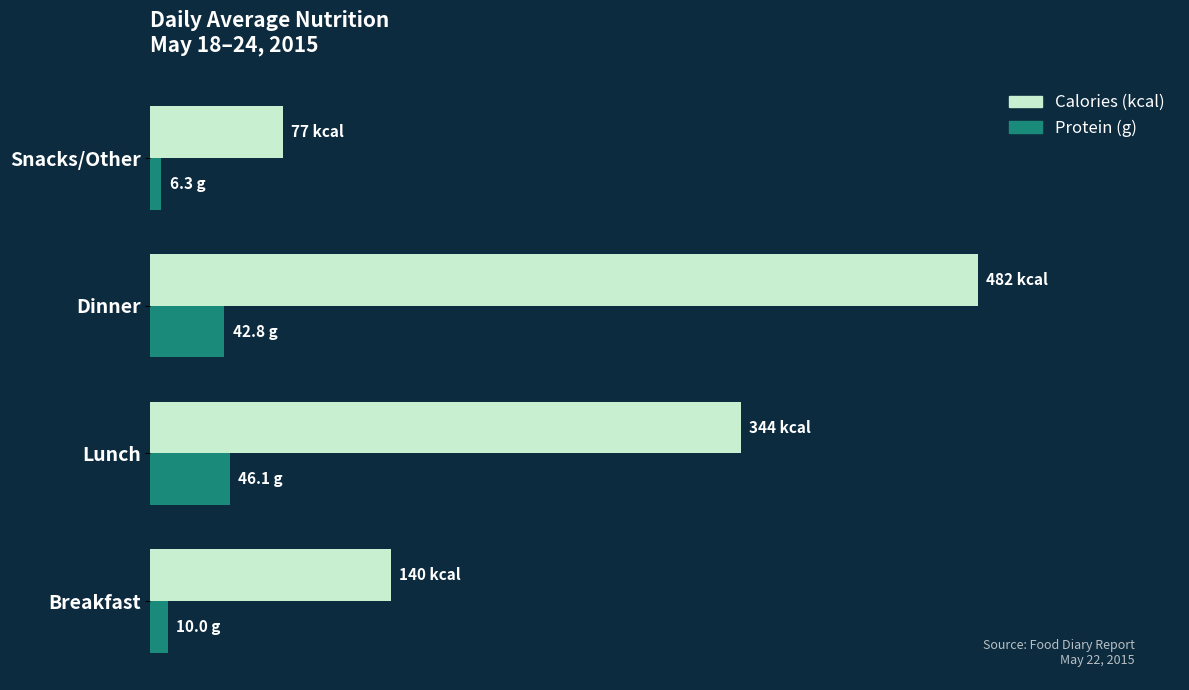

What are all the series names shown in the legend?

Calories (kcal), Protein (g)